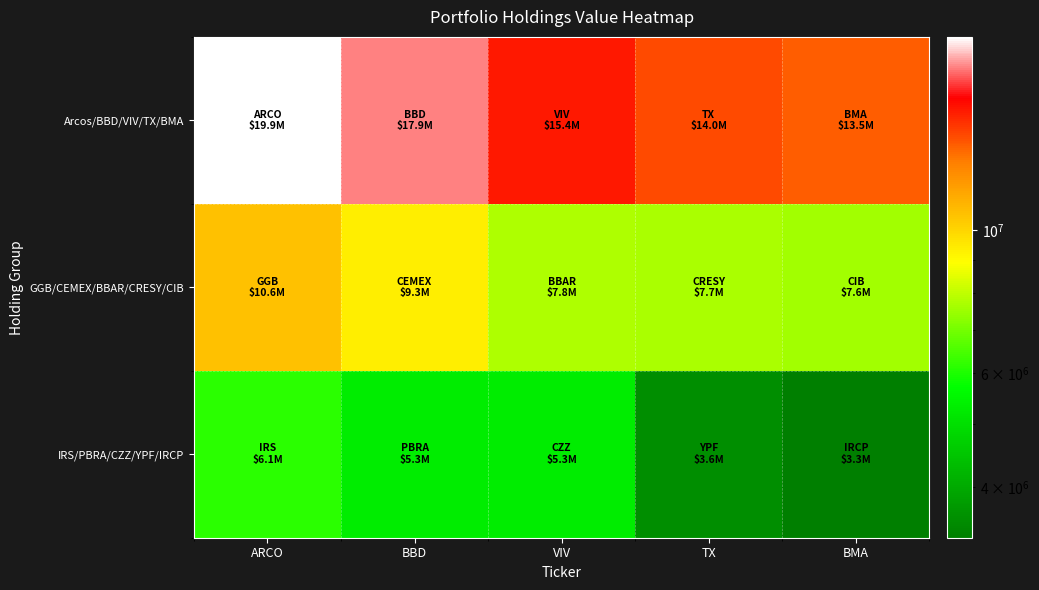

What is the difference between the highest and lowest values at BBD?

12562000